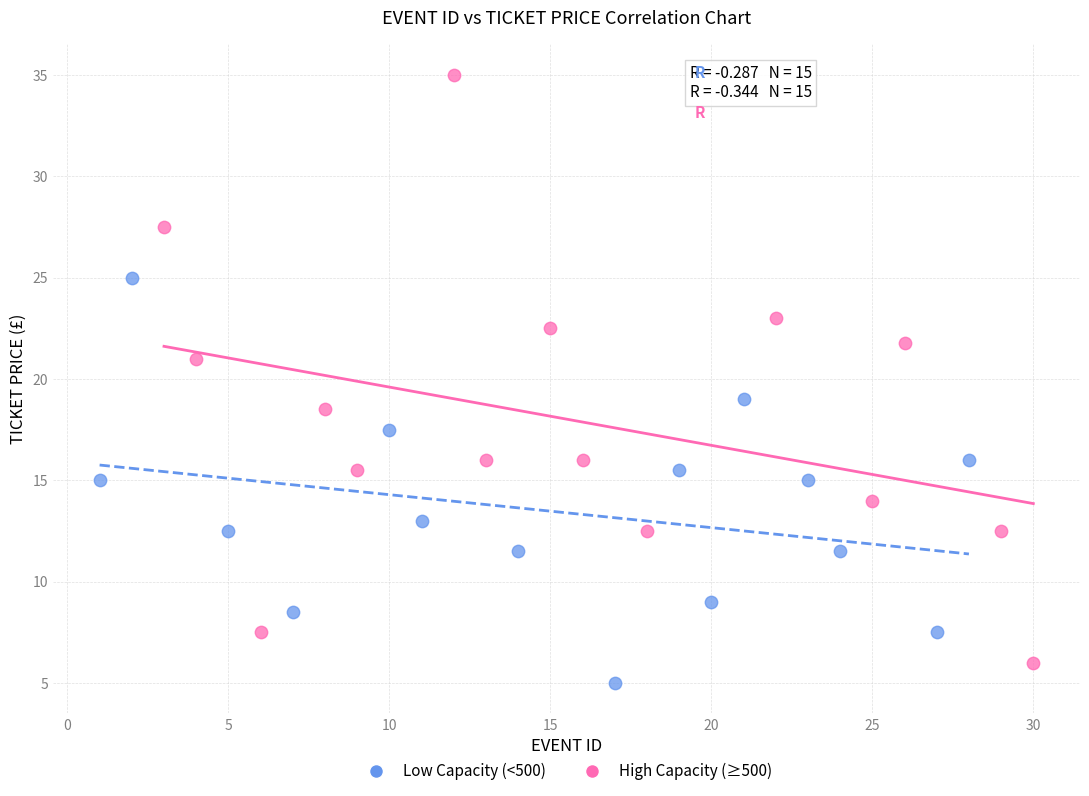

Which series contains the highest Y value?

High Capacity (≥500)